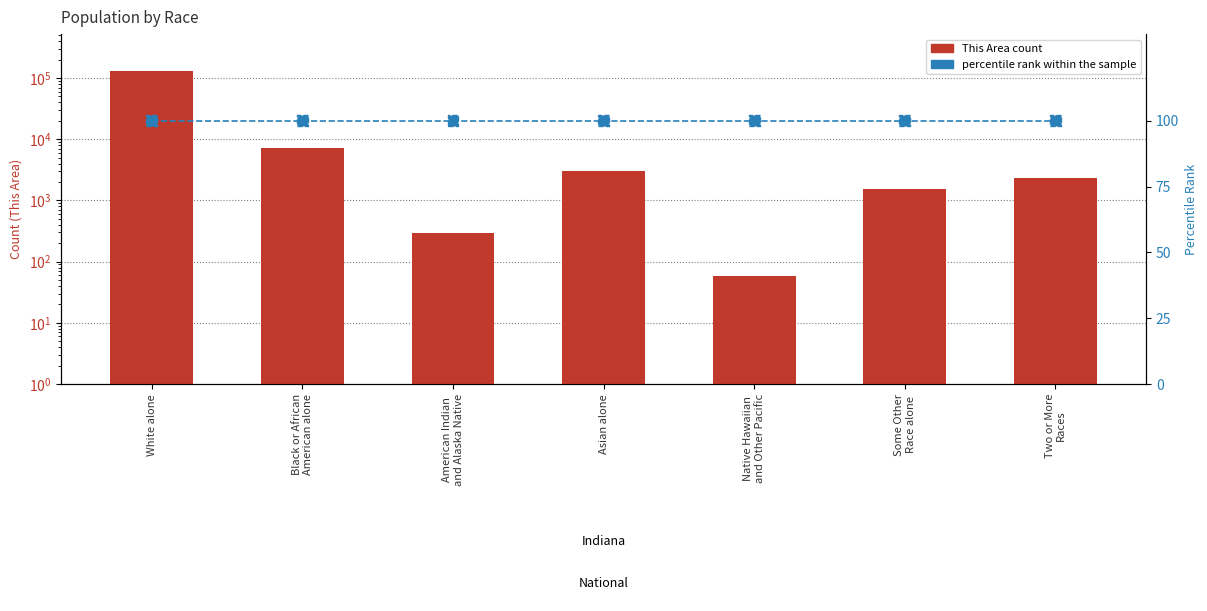

What are all the series names shown in the legend?

This Area (count), percentile rank within the sample